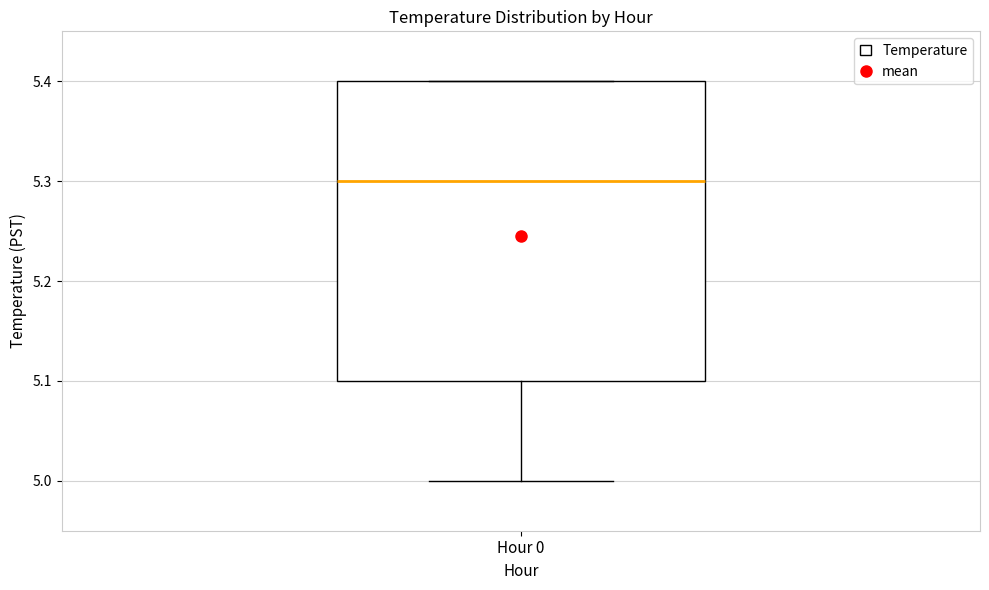

Where is the lower edge of the box for Hour 0 on the y-axis? The values are not printed on the chart, so give them approximately, as read against the axis.

5.1